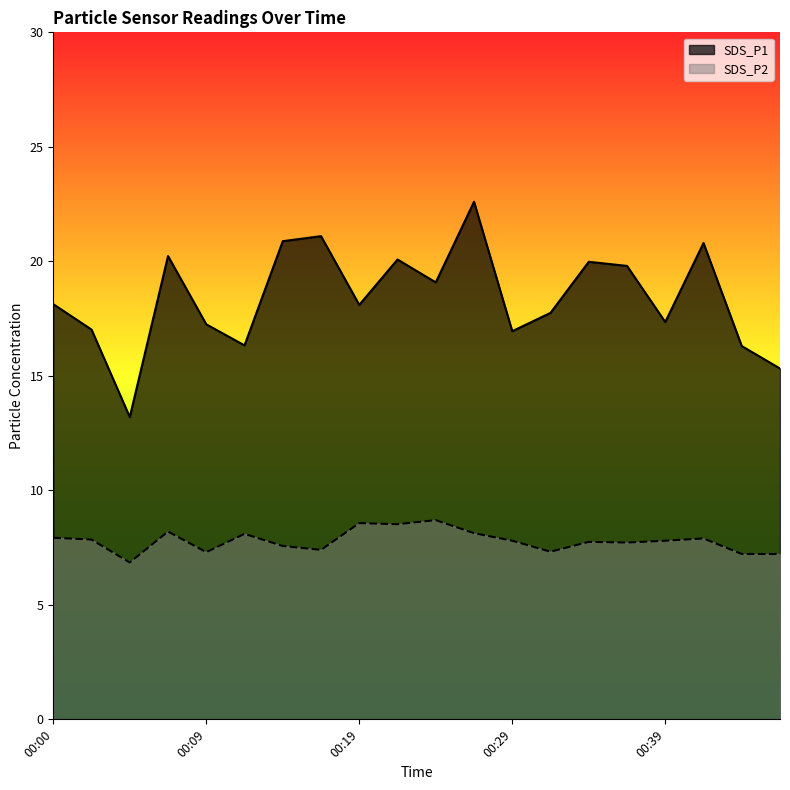

At which category is the sum across all series the highest?

11